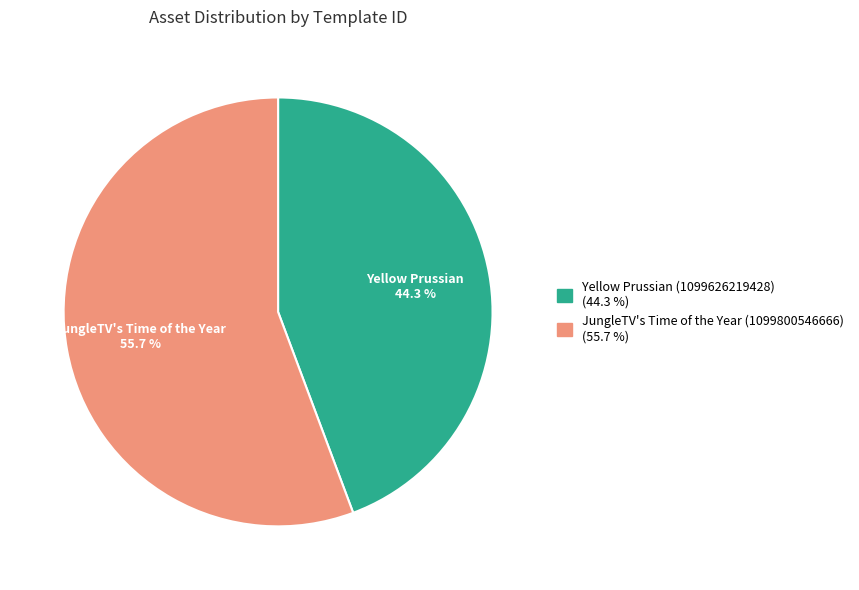

What is the majority slice?

JungleTV's Time of the Year (1099800546666)